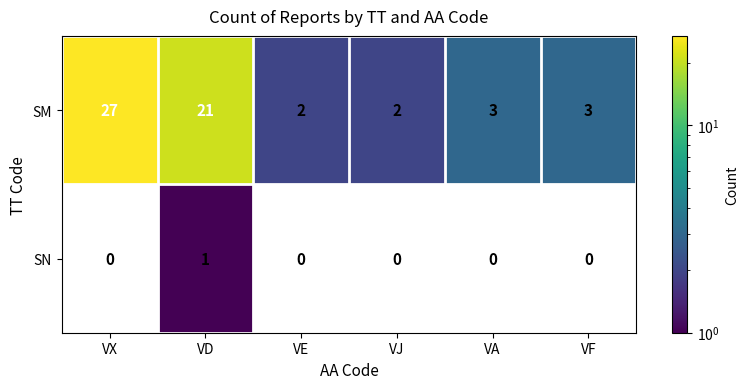

What is the difference between the highest and lowest values at VD?

20